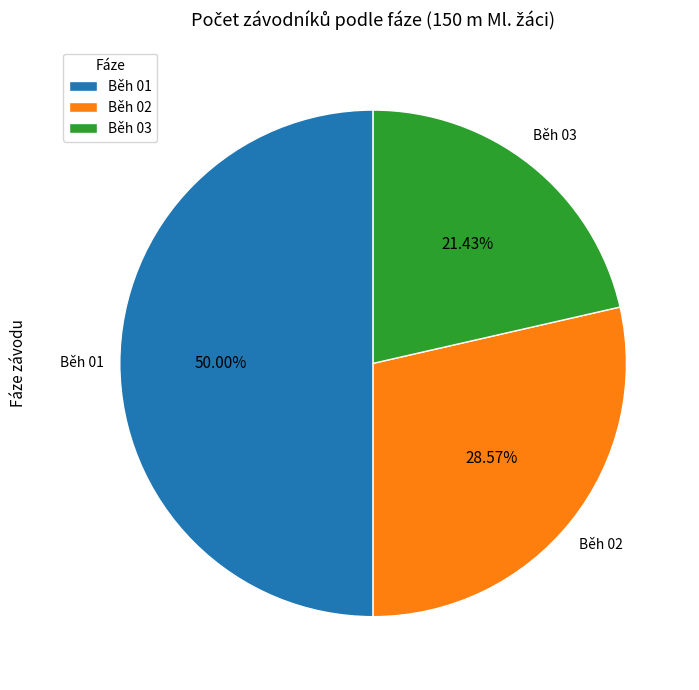

Which slice is the largest?

Běh 01